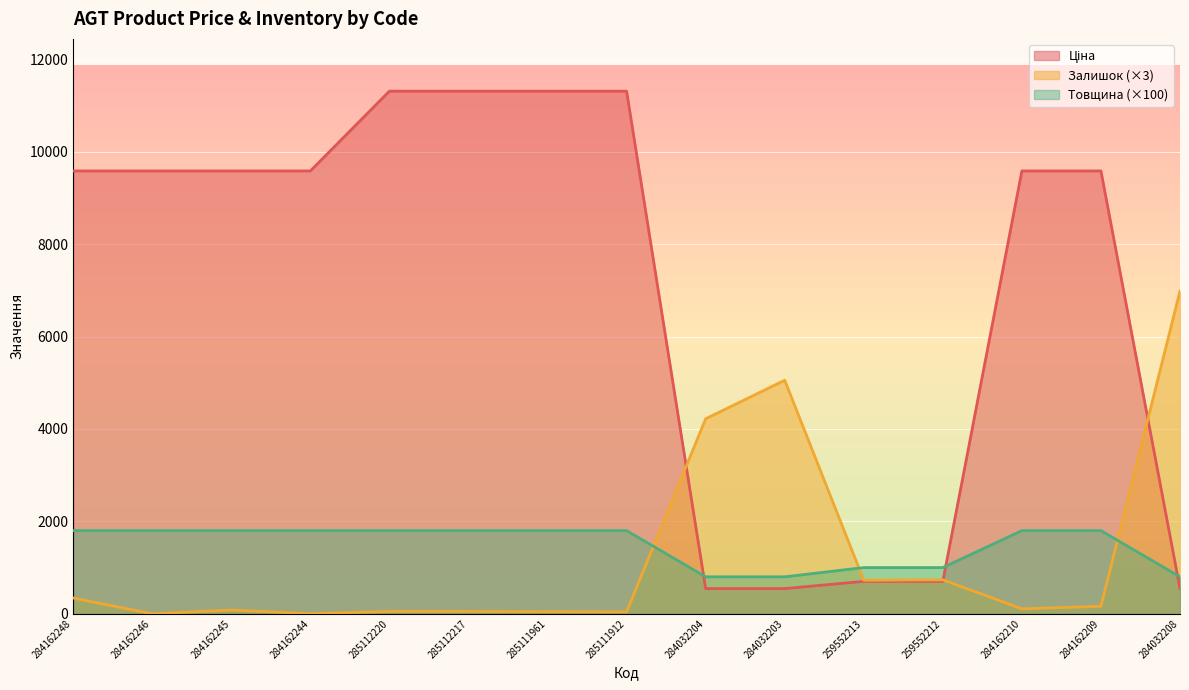

Does the chart display data point markers on the line(s)?

No